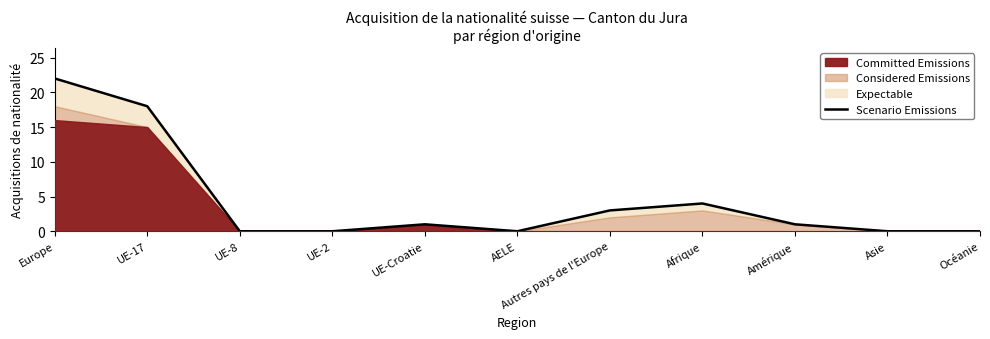

What position from the left is UE-17?

2